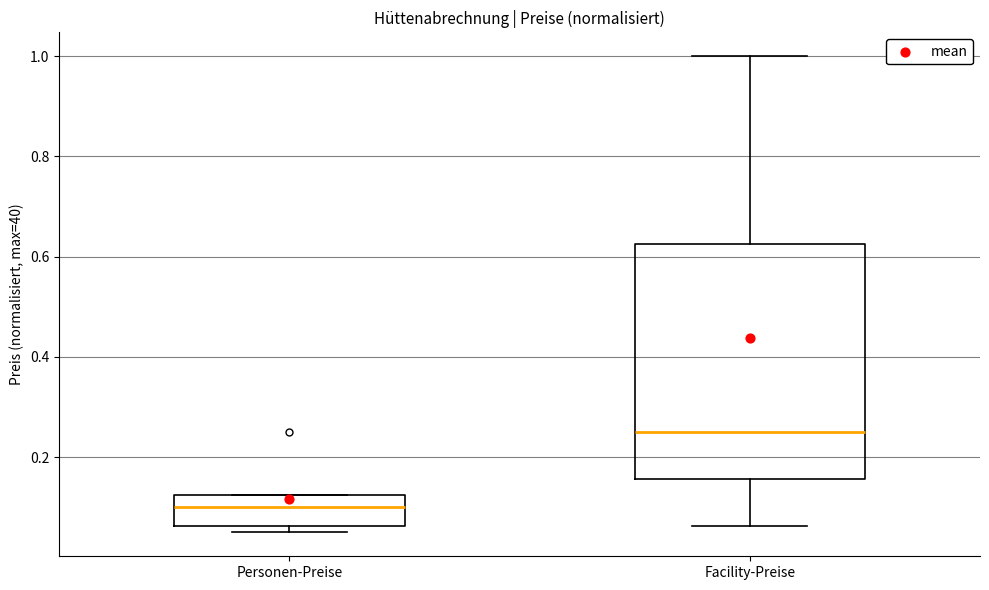

Where does the median line of the box for Personen-Preise sit on the y-axis? The values are not printed on the chart, so give them approximately, as read against the axis.

0.10